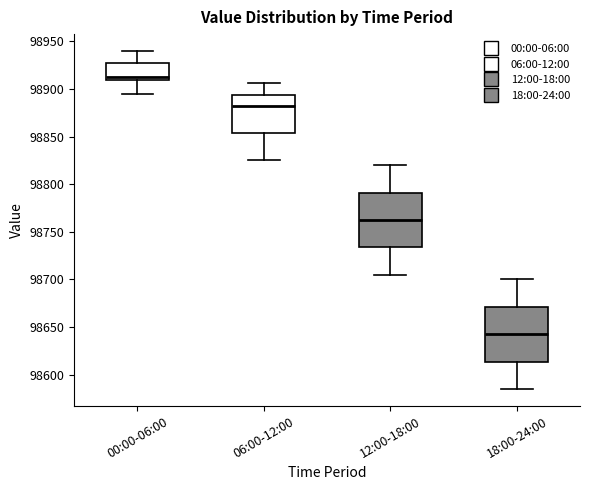

Reading left to right, read every box against the y-axis: the position of its median line, the range the box covers, and the ends of its whiskers. The values are not printed on the chart, so give them approximately, as read against the axis.

00:00-06:00: median 98915, box 98910 to 98925, whiskers 98895 to 98940
06:00-12:00: median 98880, box 98855 to 98895, whiskers 98825 to 98905
12:00-18:00: median 98765, box 98735 to 98790, whiskers 98705 to 98820
18:00-24:00: median 98645, box 98615 to 98670, whiskers 98585 to 98700